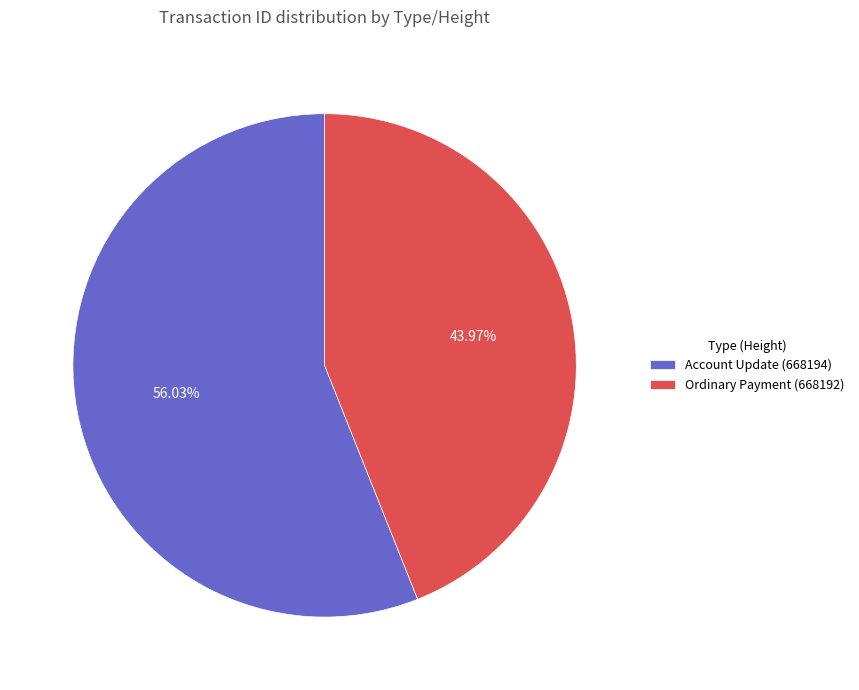

To the nearest percent, what is the average slice percentage?

50%